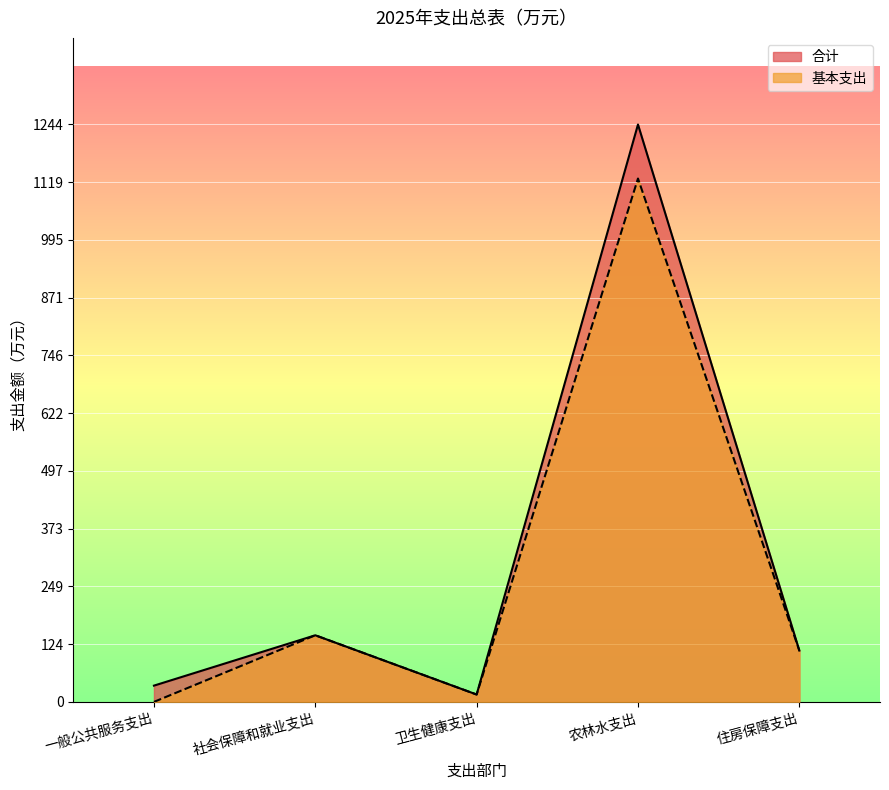

How many lines are shown in the chart?

2